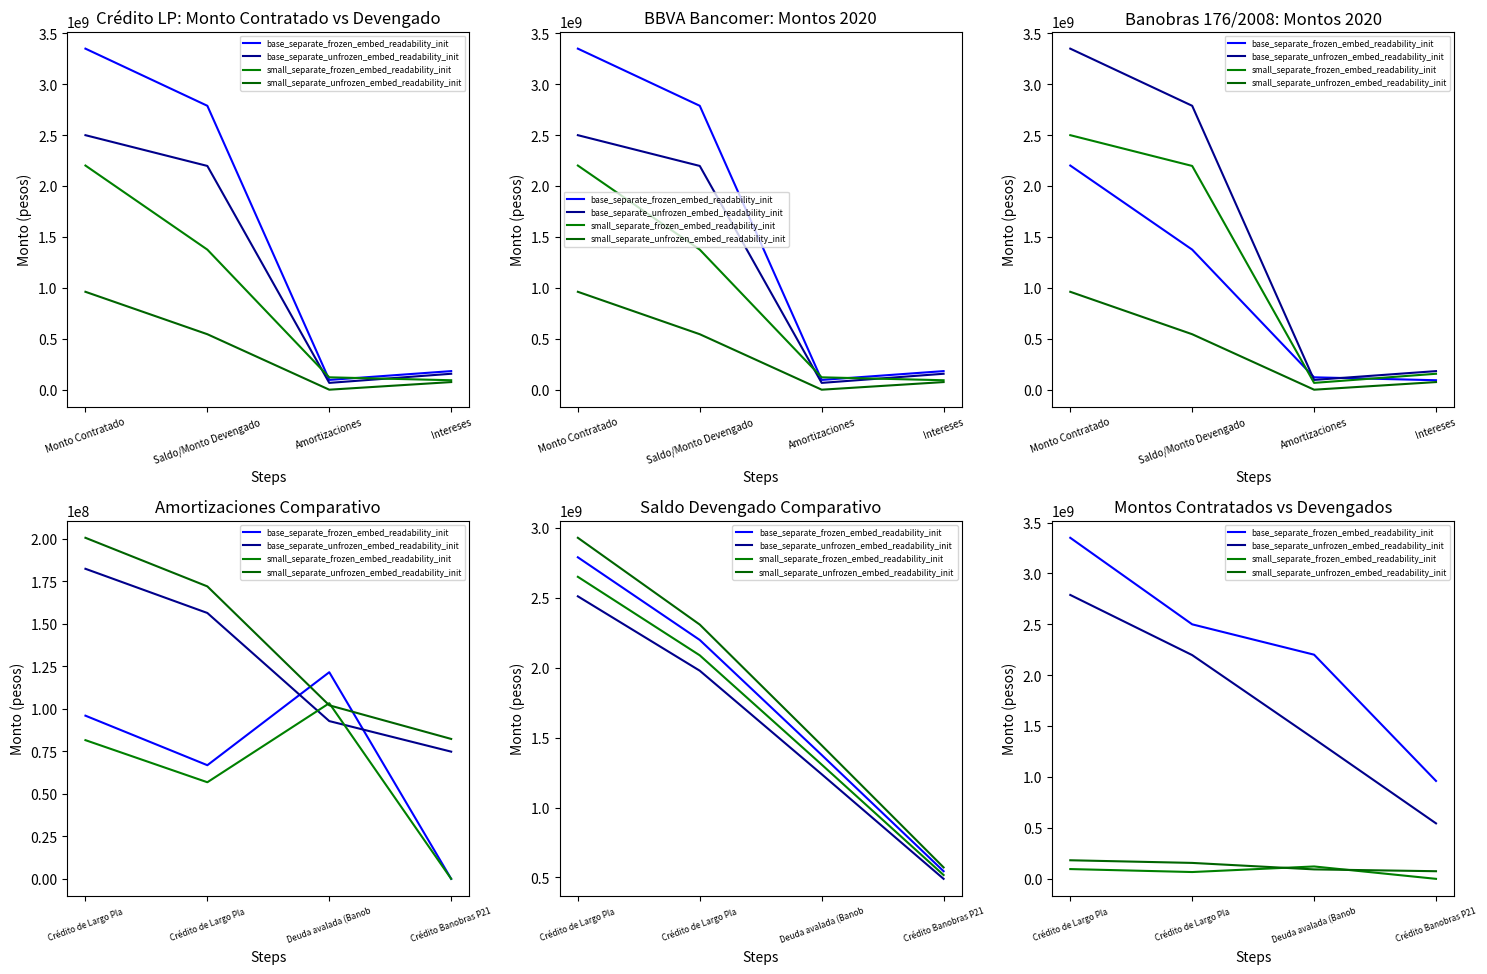

Does the chart display data point markers on the line(s)?

No